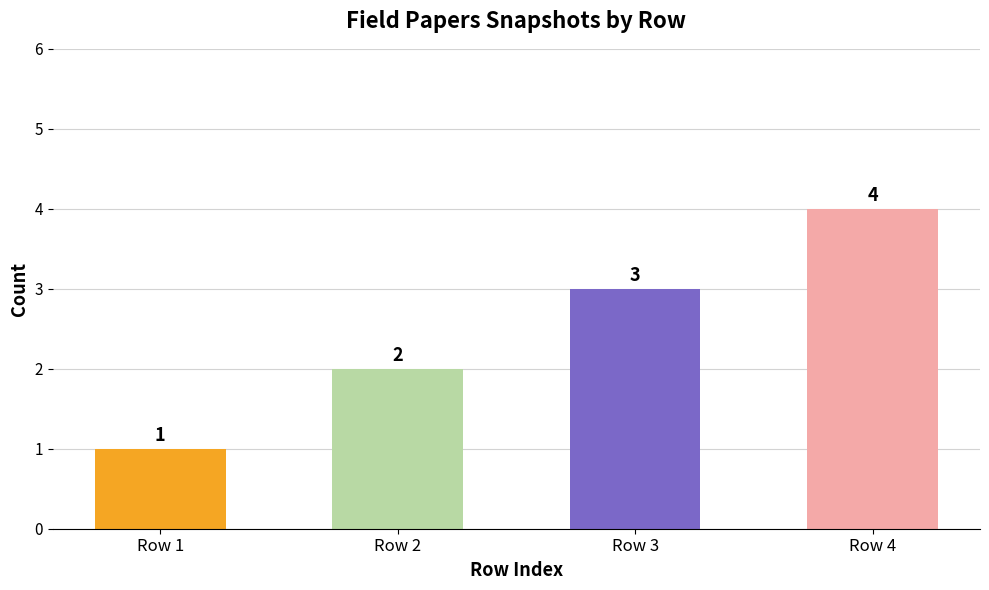

How many series are shown in this chart?

1